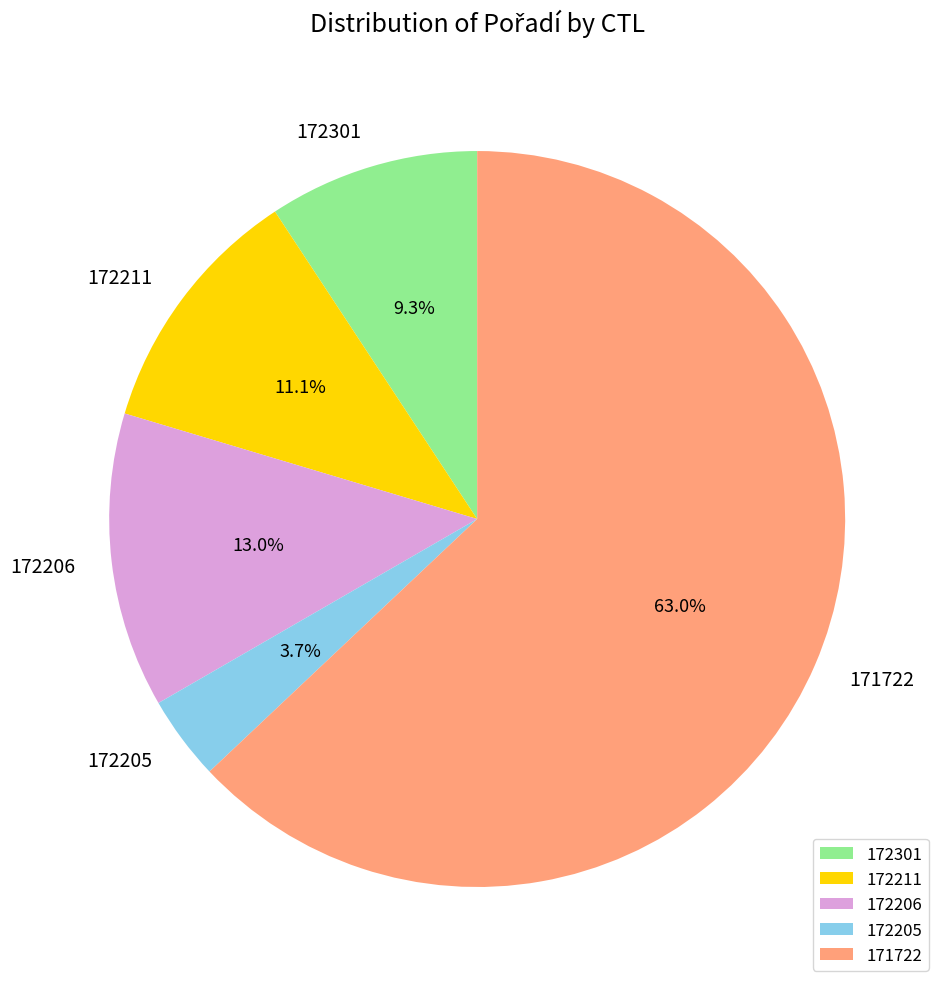

What is the largest slice in the pie chart?

171722